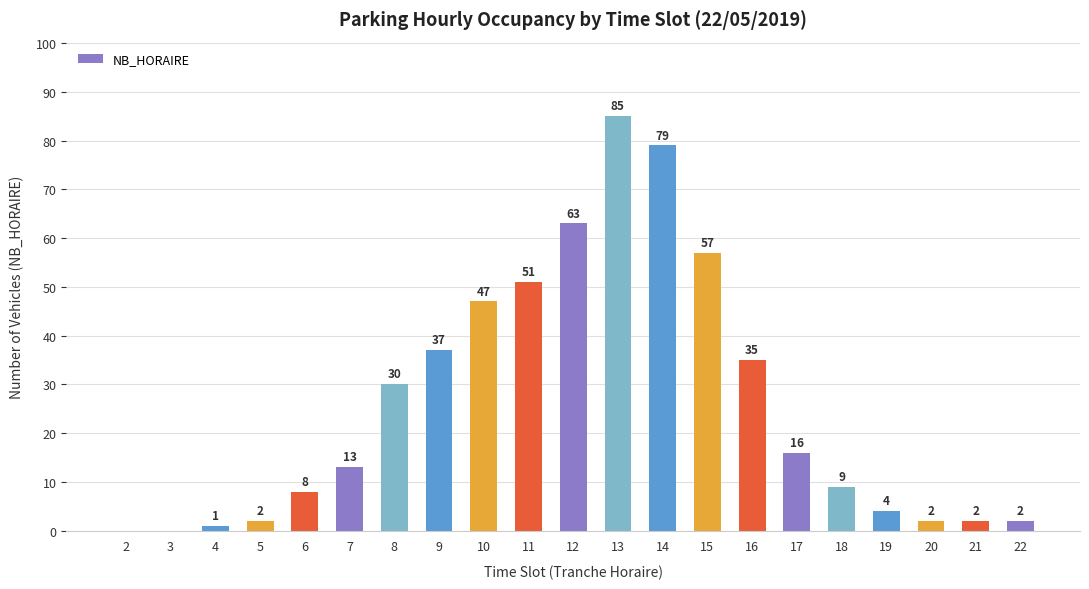

Which has a higher value, 5 or 11?

11